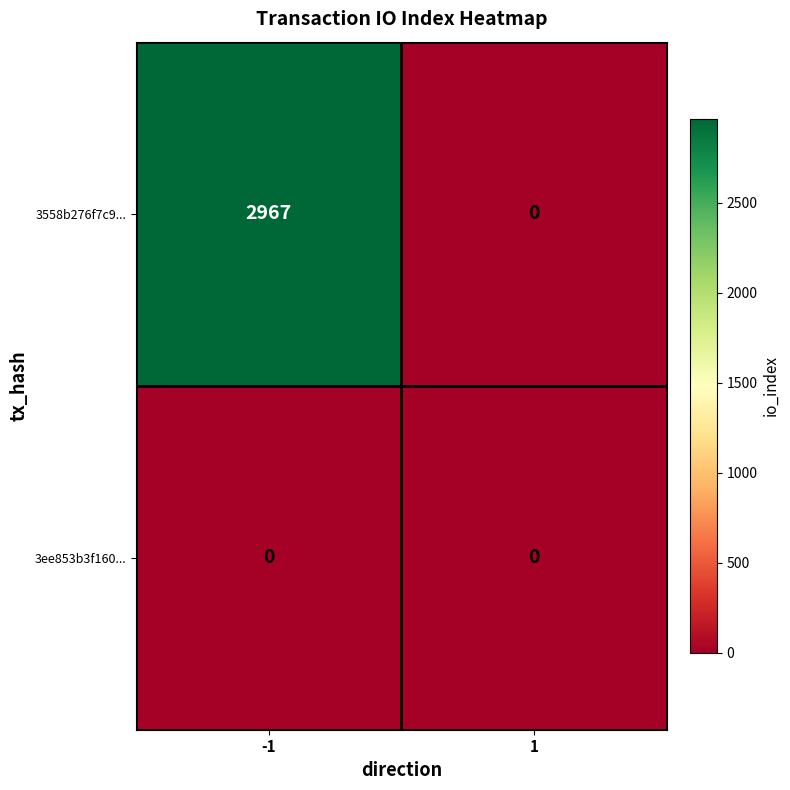

How many values in the 3558b276f7c9... series are below 2967?

1